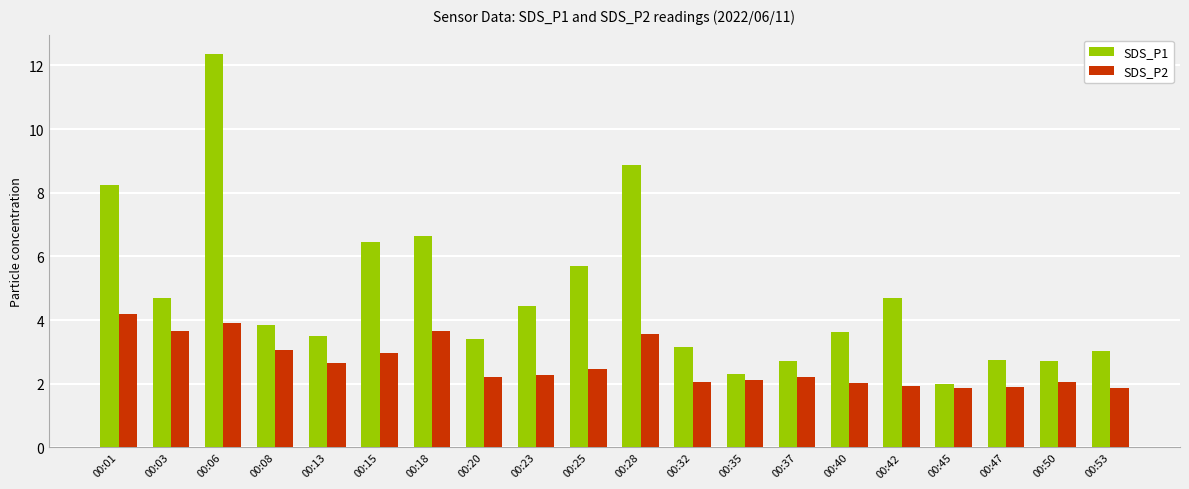

What is the sum of the SDS_P2 values at 00:15 and 00:32?

5.0